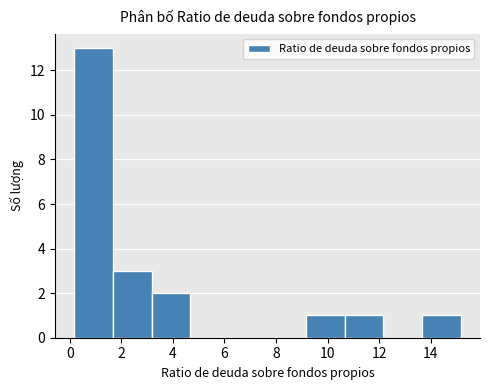

What is the height of the bar covering 1.6 to 3.2 on the x-axis? Neither the bar edges nor the heights are printed on the chart, so give them approximately, as read against the axes.

3